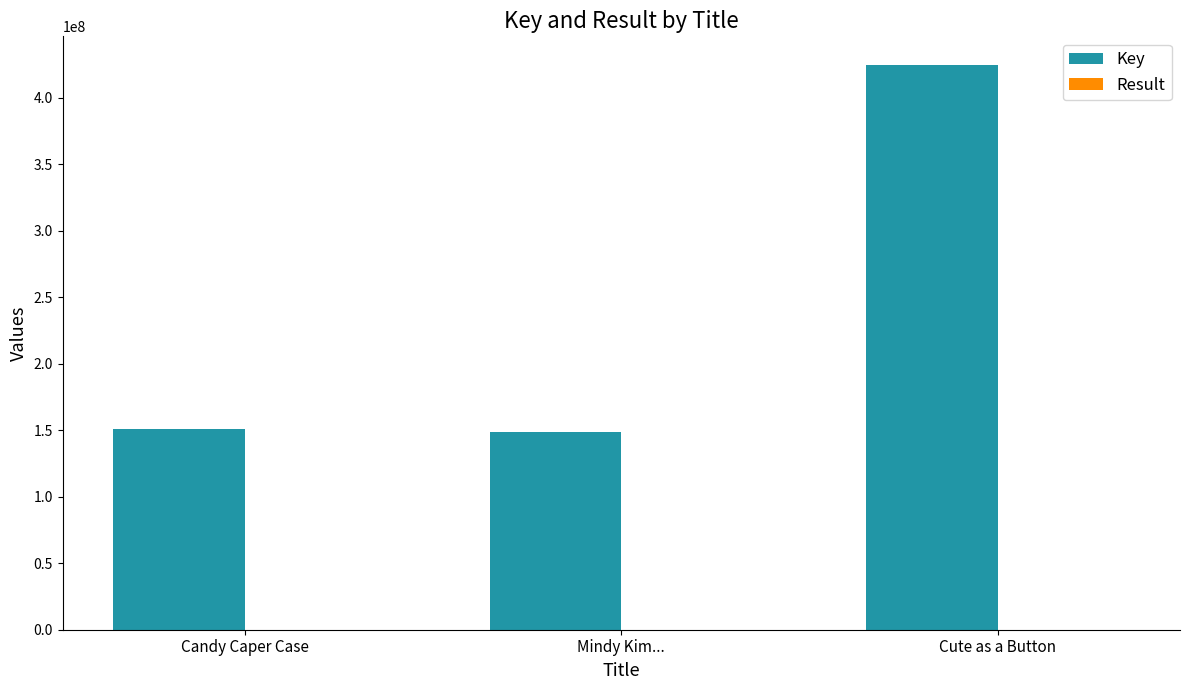

Which label corresponds to the largest value in the chart?

Cute as a Button